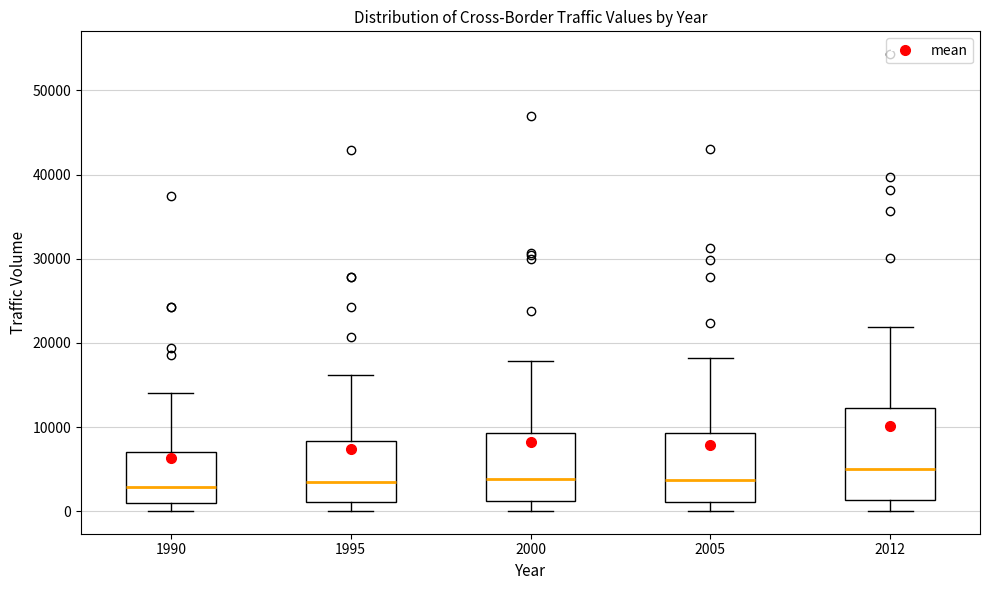

Which box is the tallest, from its lower edge to its upper edge?

2012